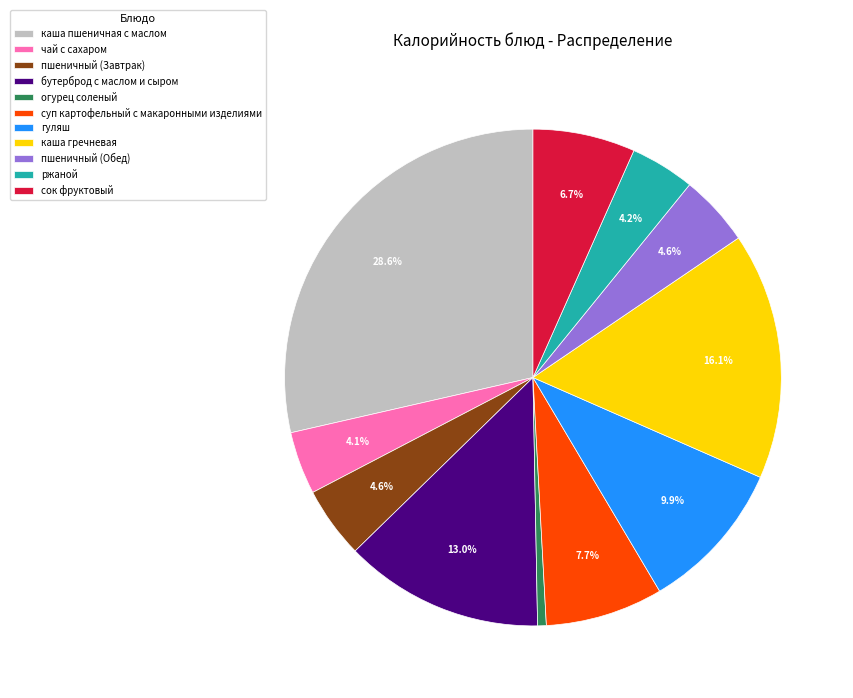

To the nearest percent, what is the average slice percentage?

9%